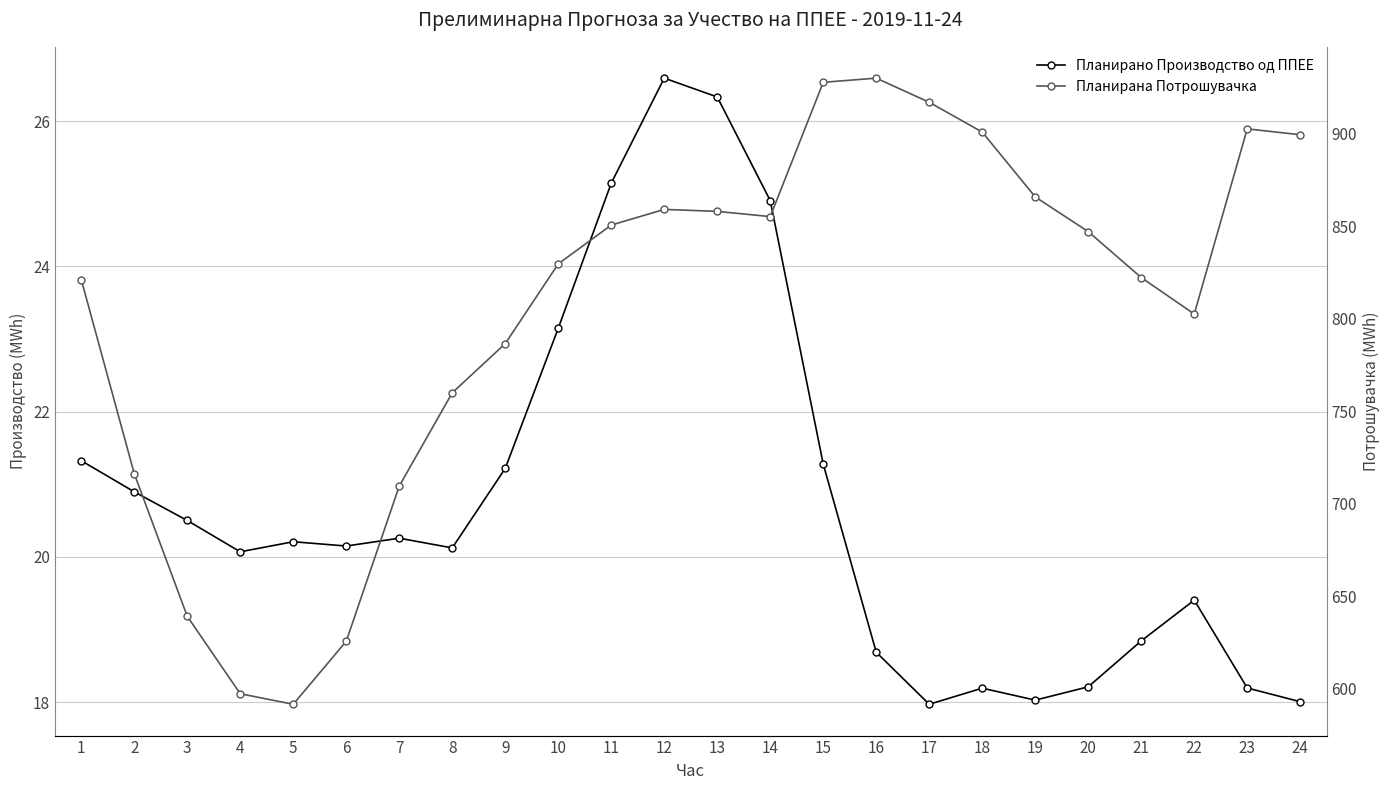

How many lines are shown in the chart?

2